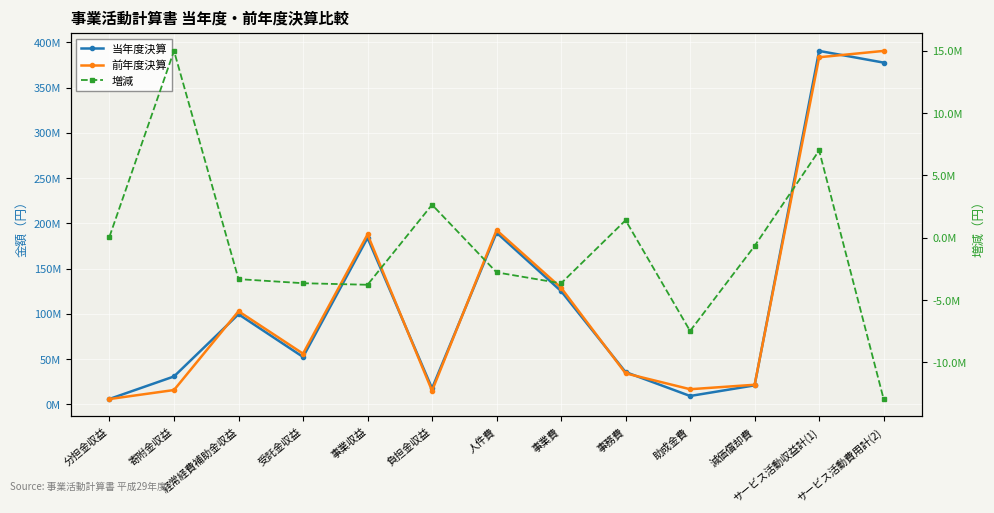

At 事業費, list the series in order from largest to smallest.

前年度決算, 当年度決算, 増減